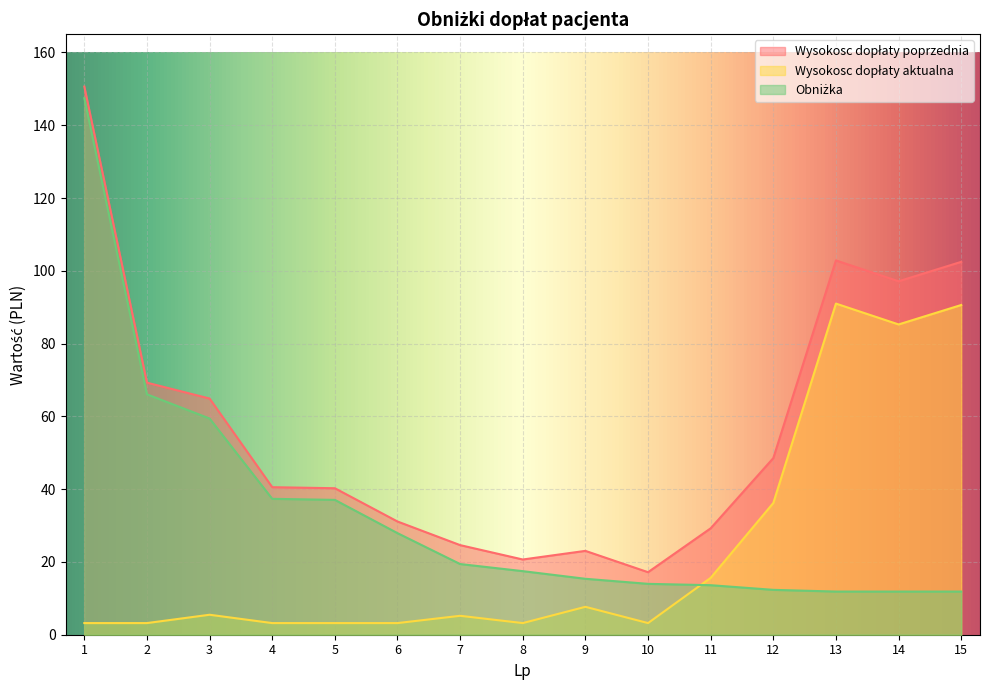

Which series has the largest total across all categories?

Wysokosc dopłaty poprzednia